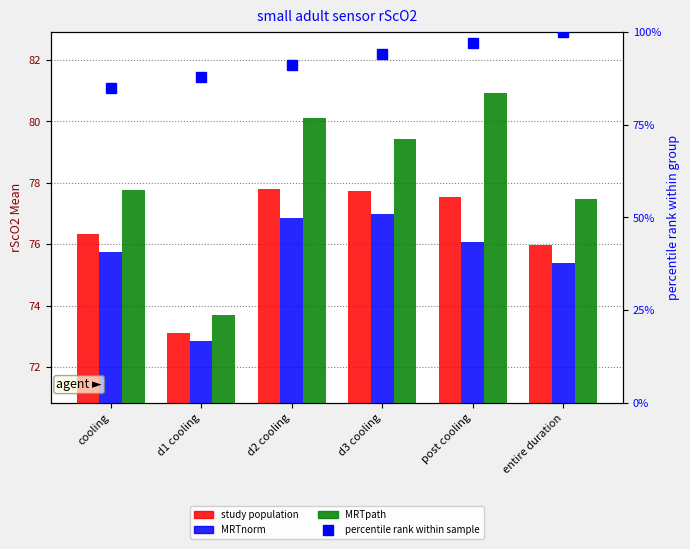

What is the smallest value displayed?

72.8